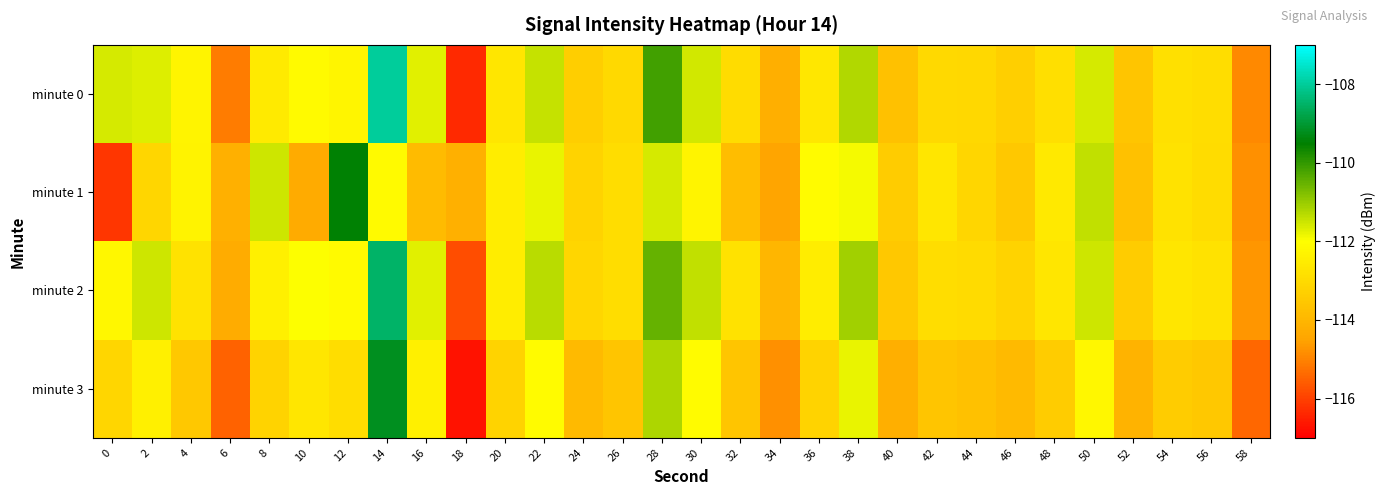

What is the spread (max minus min) of values at 2?

1.6